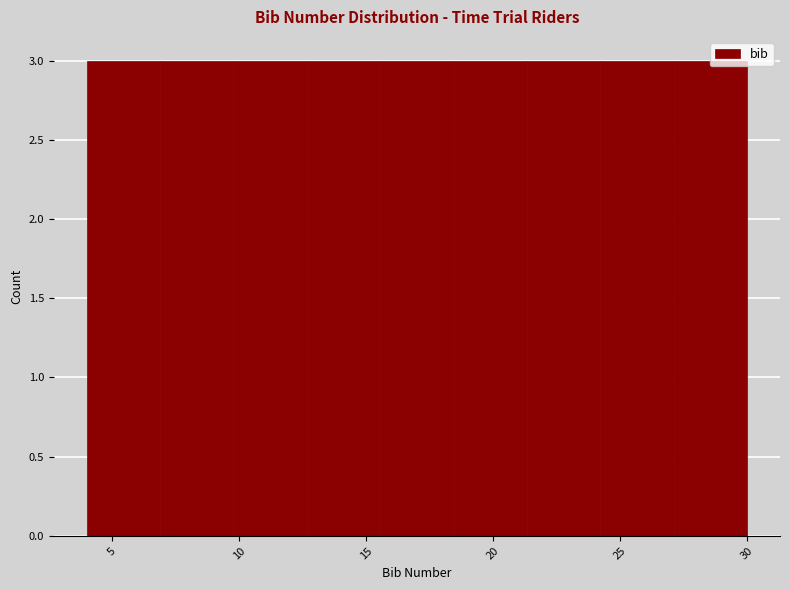

Reading left to right, transcribe this chart: for each bar, give the range it covers on the x-axis and its height. Neither the bar edges nor the heights are printed on the chart, so give them approximately, as read against the axes.

4.0 to 7.0: 3
7.0 to 10.0: 3
10.0 to 12.5: 3
12.5 to 15.5: 3
15.5 to 18.5: 3
18.5 to 21.5: 3
21.5 to 24.0: 3
24.0 to 27.0: 3
27.0 to 30.0: 3